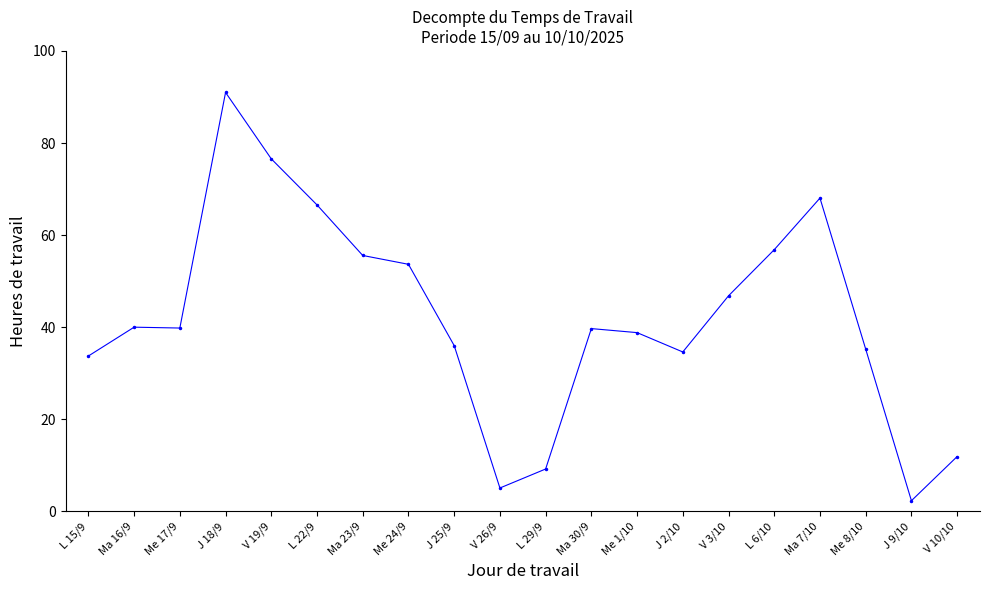

Approximately how many times larger is the value at Me 1/10 compared to J 2/10?

1.1